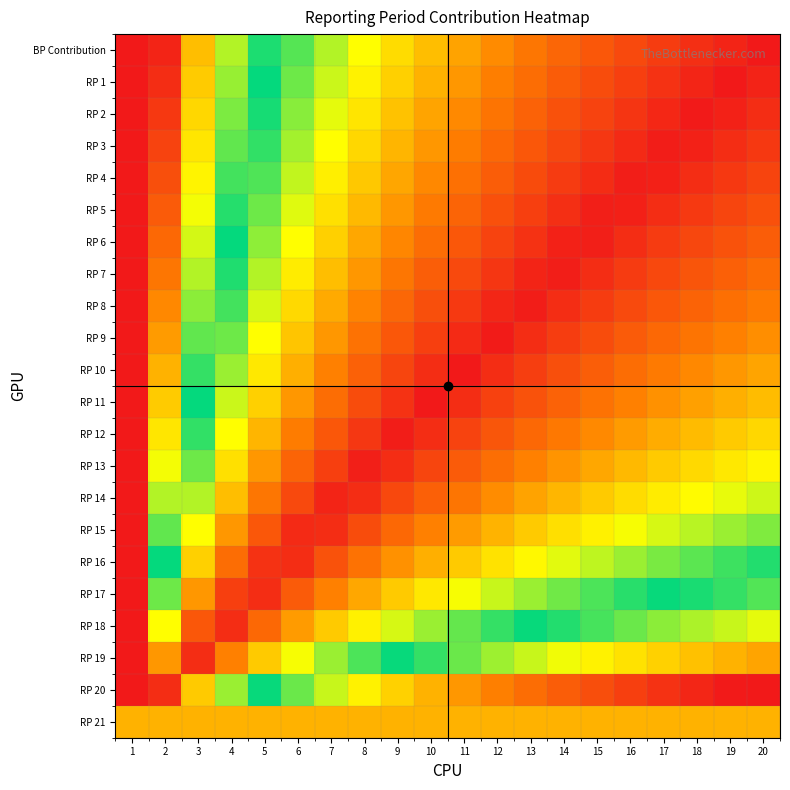

At which category does the chart reach its peak across all series?

20